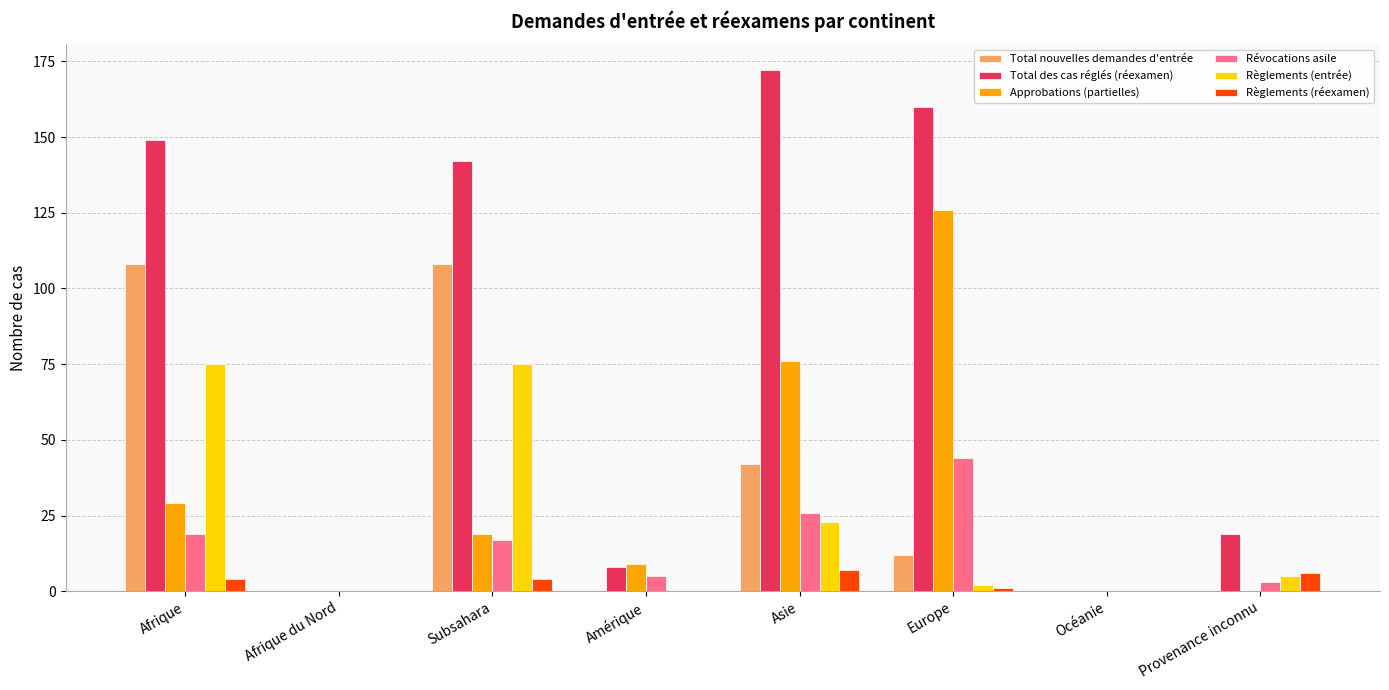

Is it true that Total des cas réglés (réexamen) equals 36 at Asie?

False